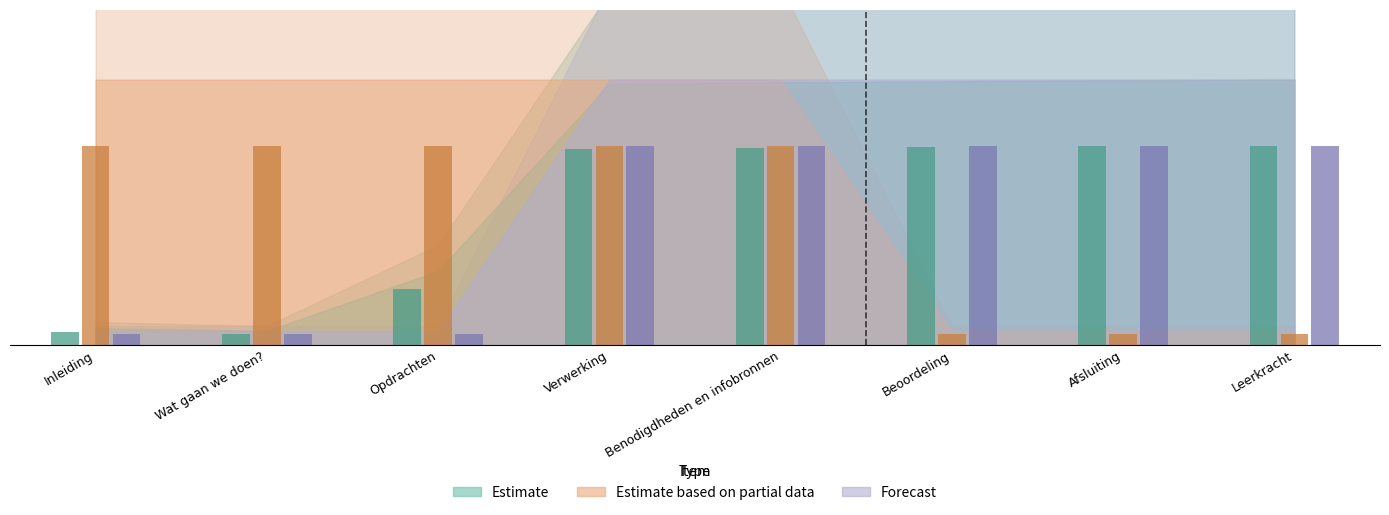

What is the minimum value shown in the chart?

0.4